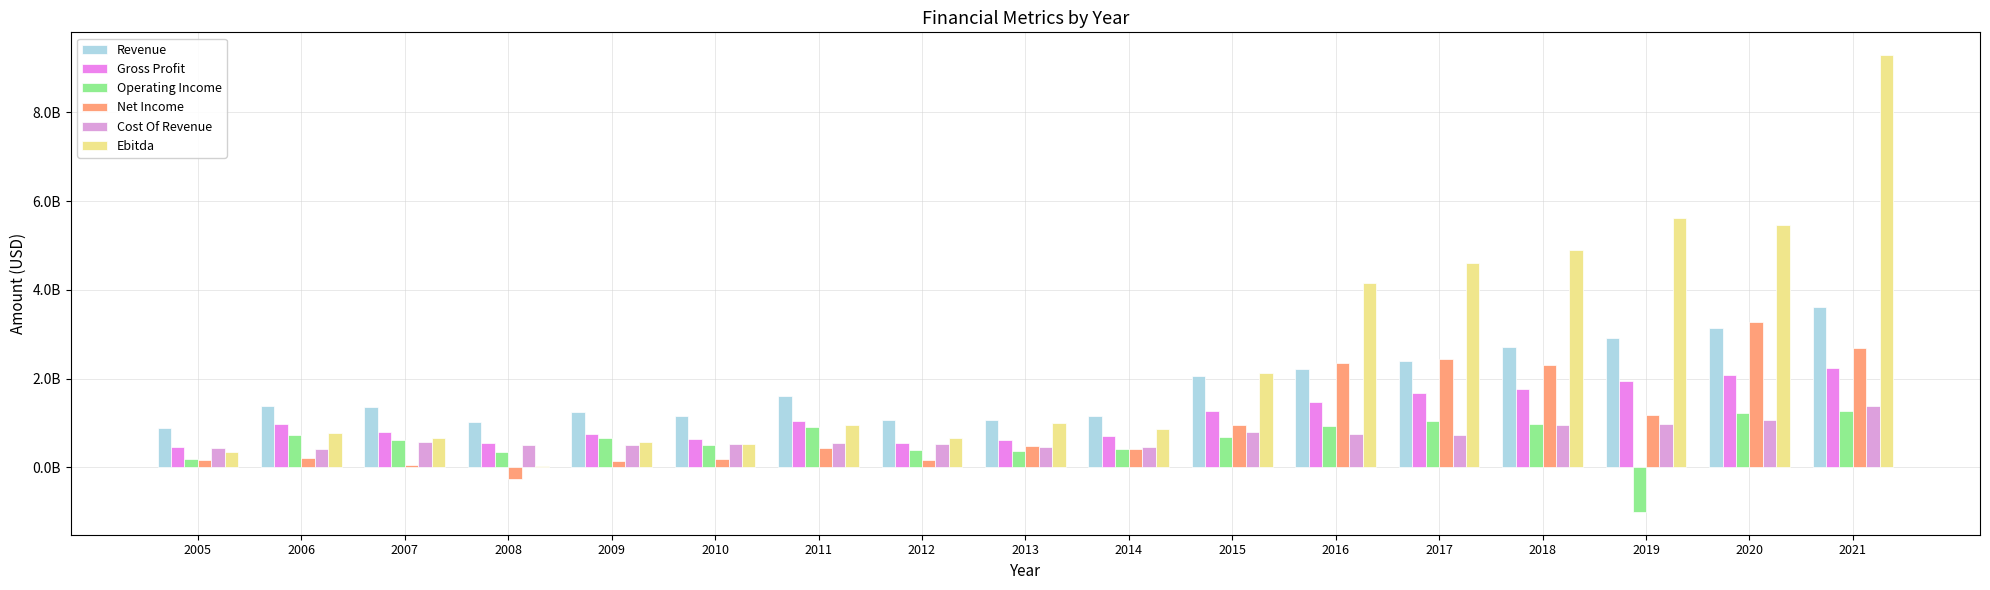

Which series has the largest total across all categories?

Ebitda